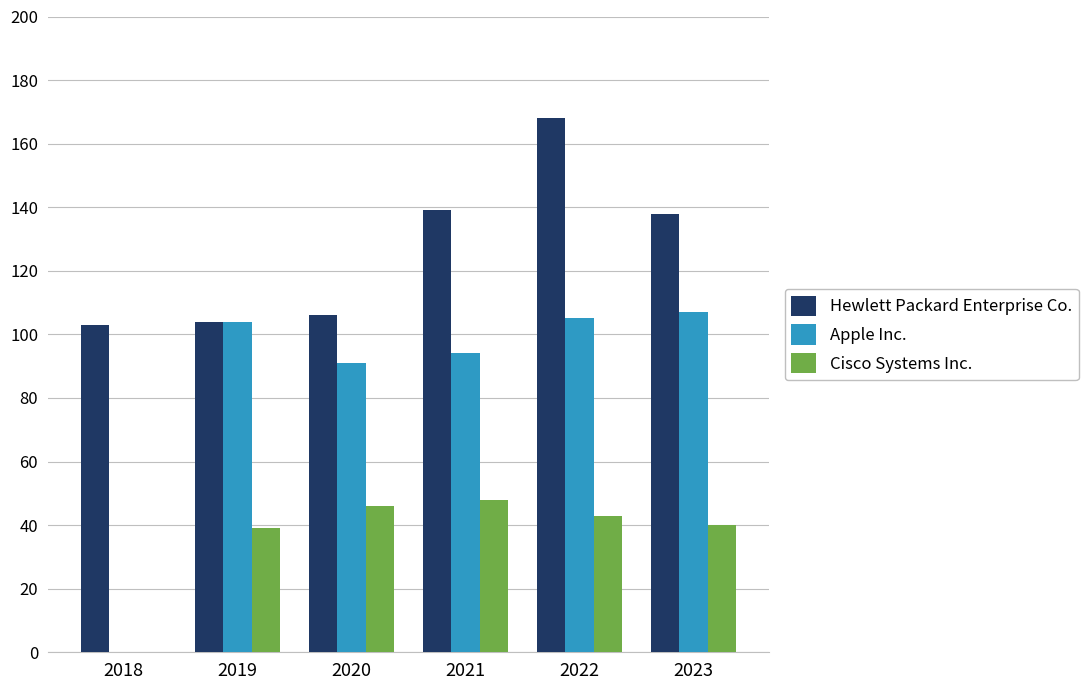

Does the chart contain stacked bars?

No